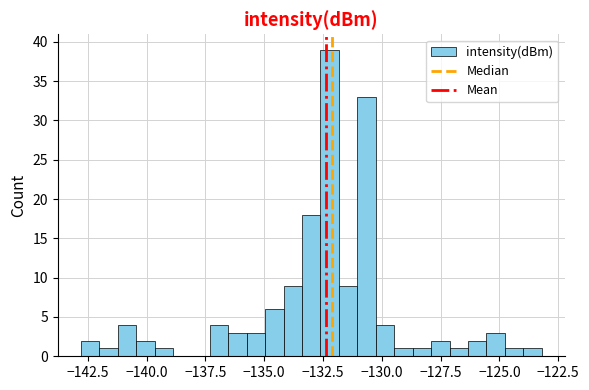

Around what value on the x-axis is the tallest bar? Give the approximate position of its centre, as read against the axis.

-132.0